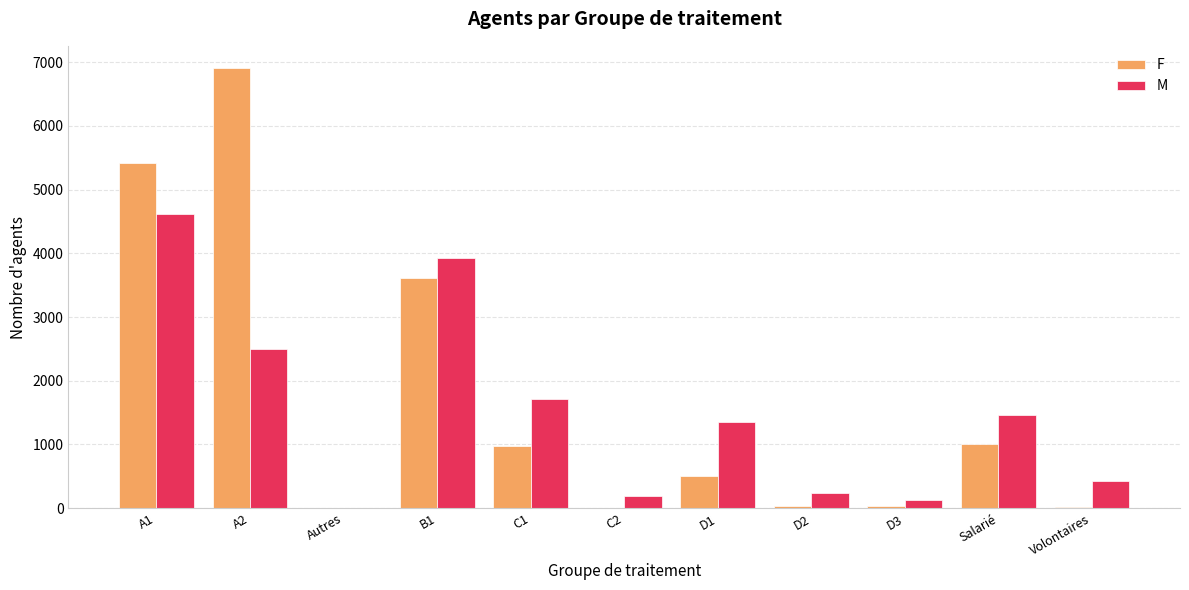

Is the value of F at A1 greater than the value of M at Volontaires?

Yes